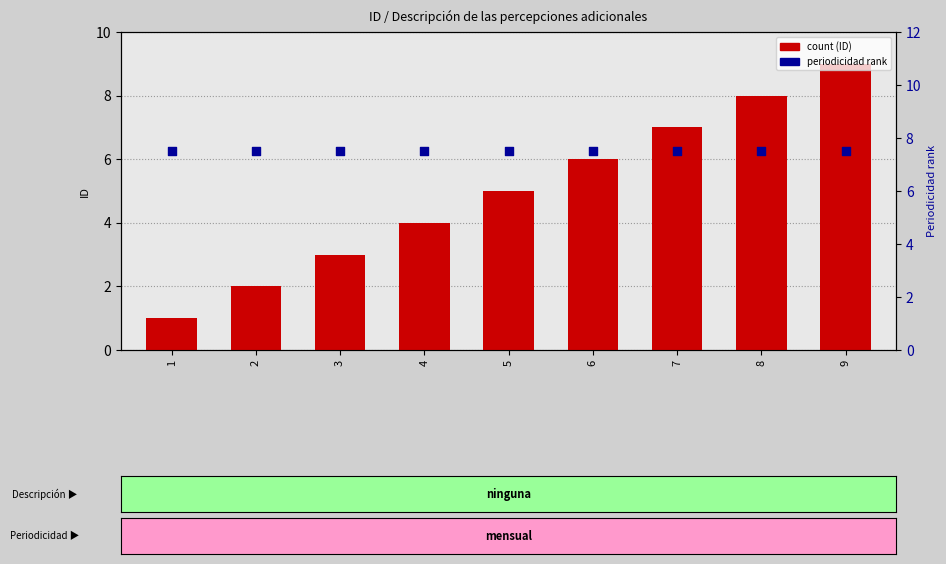

Which series has the largest Y range (max minus min)?

count (ID)